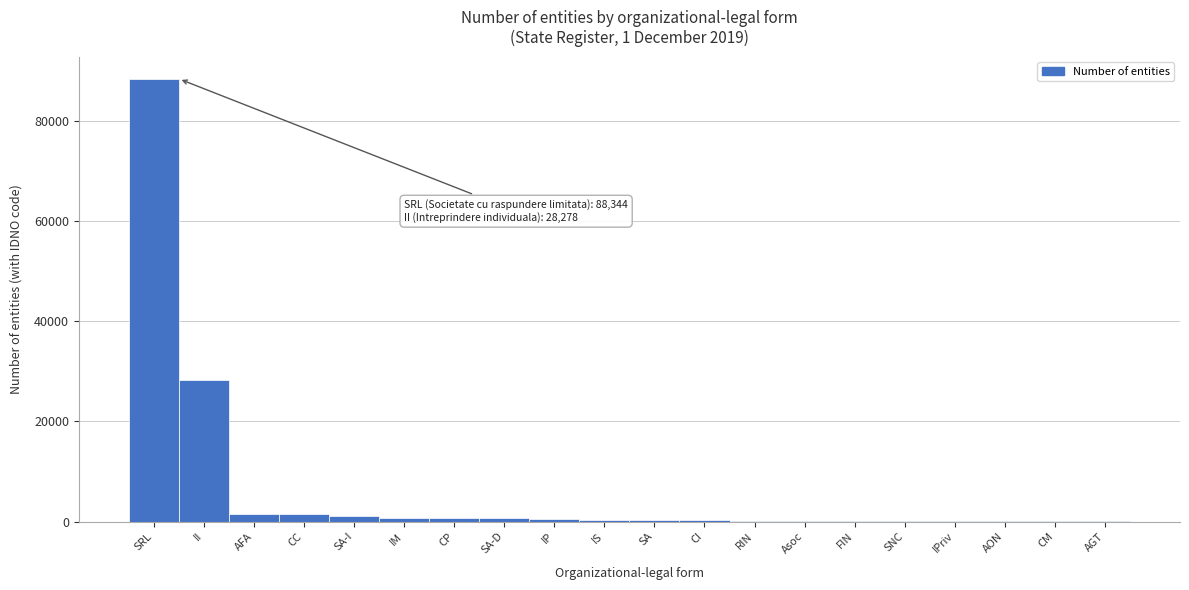

Where is the data nearest to the value 44180?

II